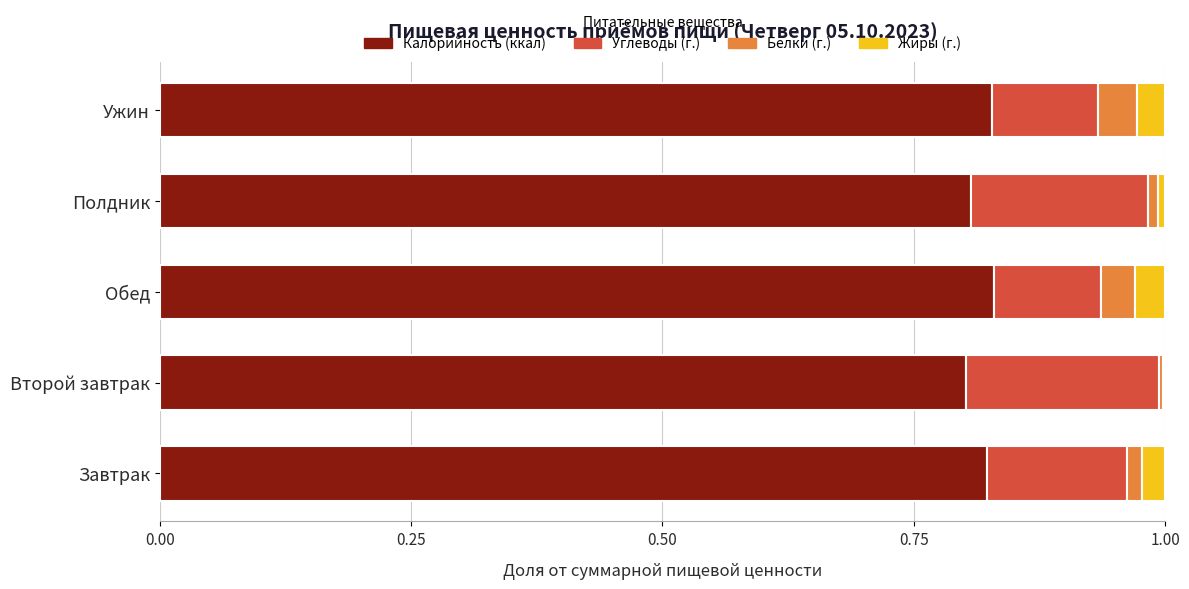

Is it true that Калорийность (ккал) equals 1.3 at Второй завтрак?

False